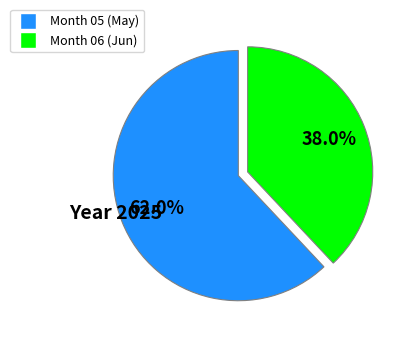

Combined, what portion of the pie is Month 05 (May) and Month 06 (Jun)?

100.0%